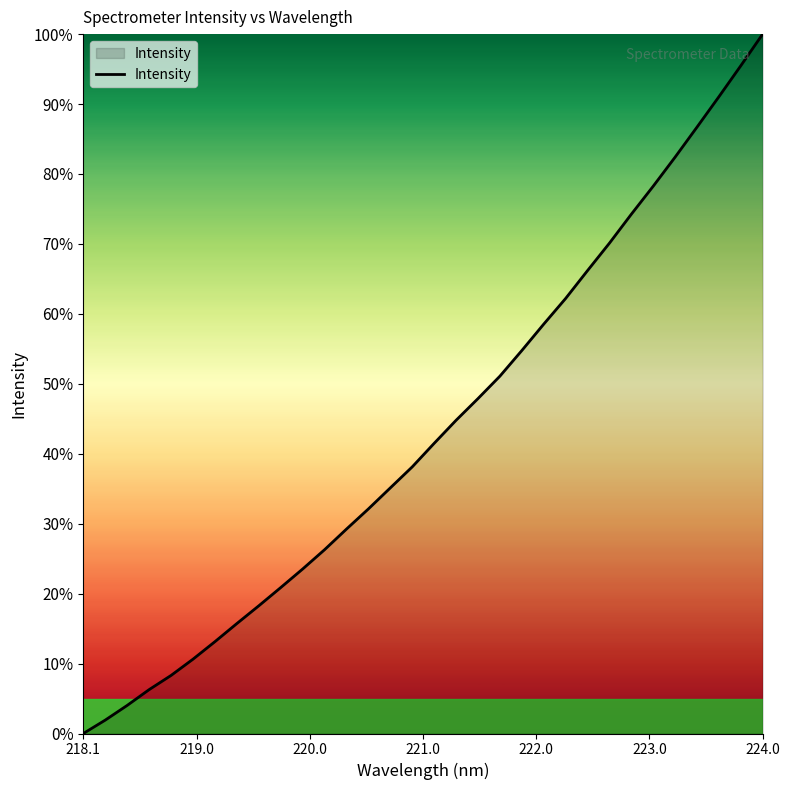

What is the maximum value shown in the chart?

100.0